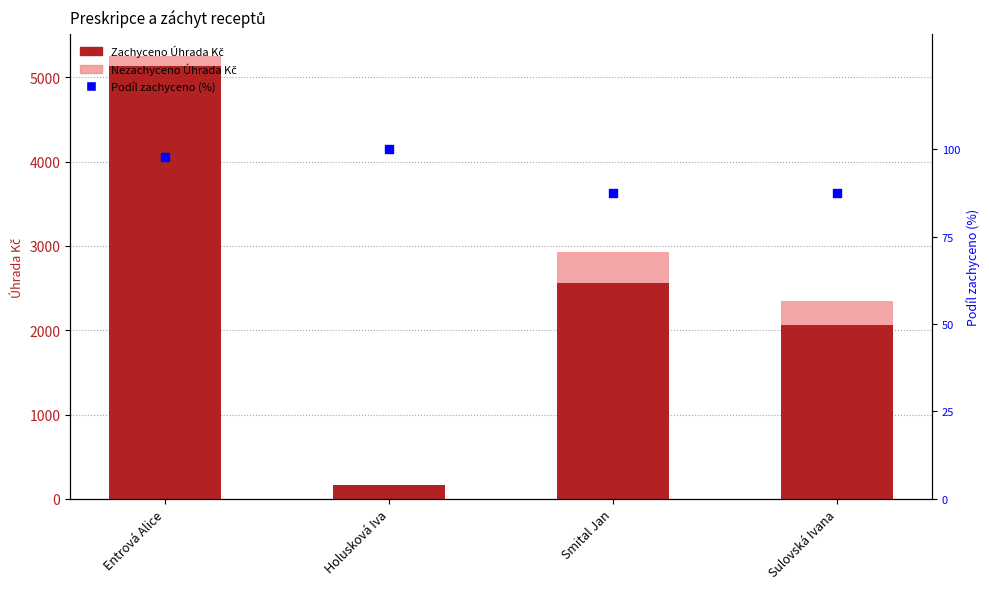

Which series contains the highest Y value?

Zachyceno Úhrada Kč